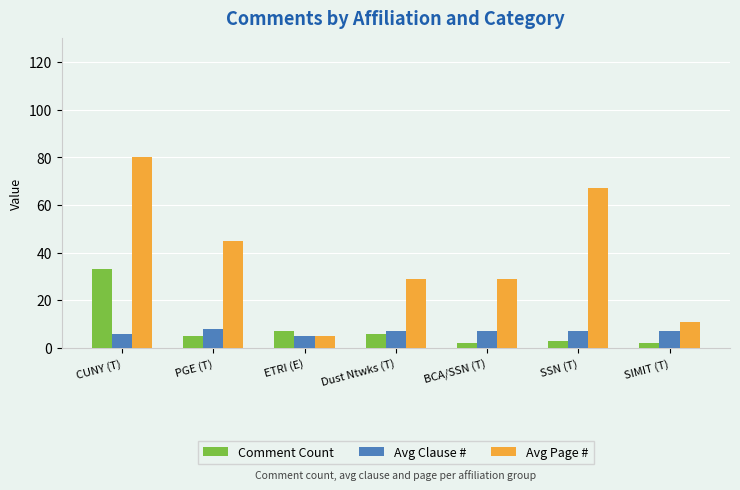

Is it true that Avg Page # equals 118 at CUNY (T)?

False